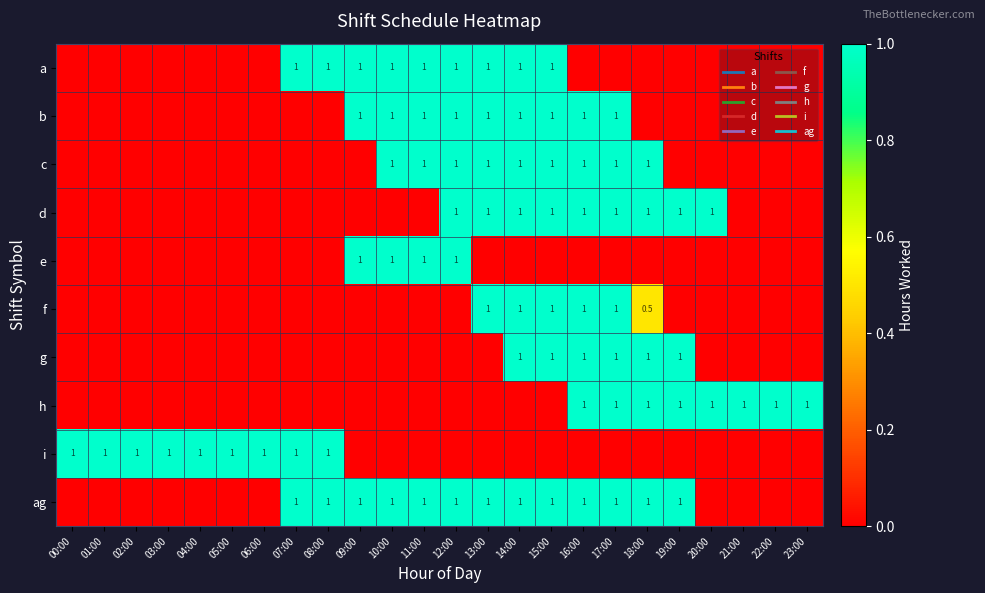

List the labels in order of a value, largest first.

07:00, 08:00, 09:00, 10:00, 11:00, 12:00, 13:00, 14:00, 15:00, 00:00, 01:00, 02:00, 03:00, 04:00, 05:00, 06:00, 16:00, 17:00, 18:00, 19:00, 20:00, 21:00, 22:00, 23:00